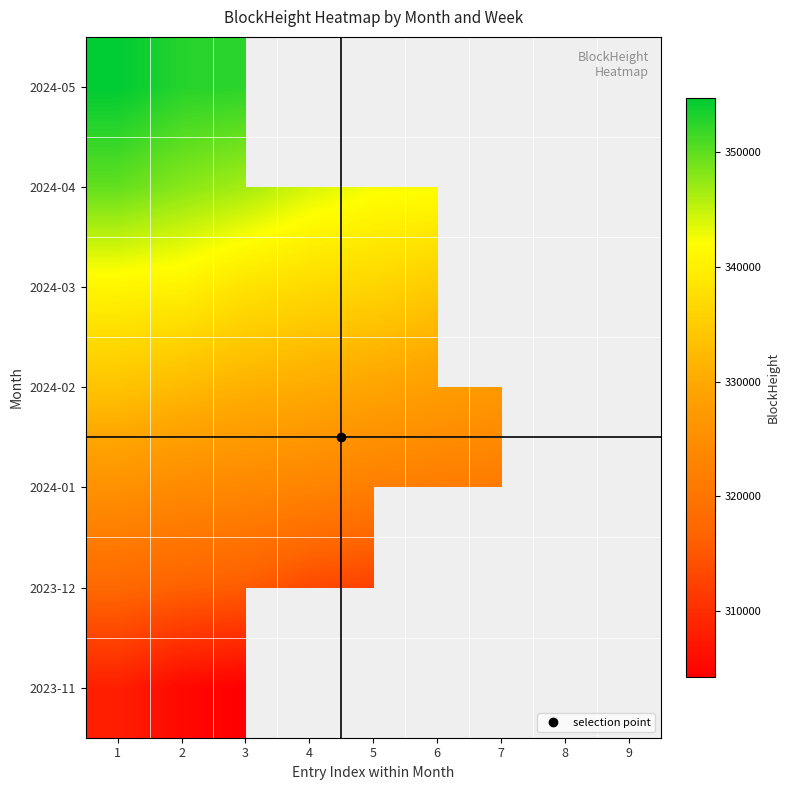

List the series in order of their peak value, lowest first.

2023-11, 2023-12, 2024-01, 2024-02, 2024-03, 2024-04, 2024-05